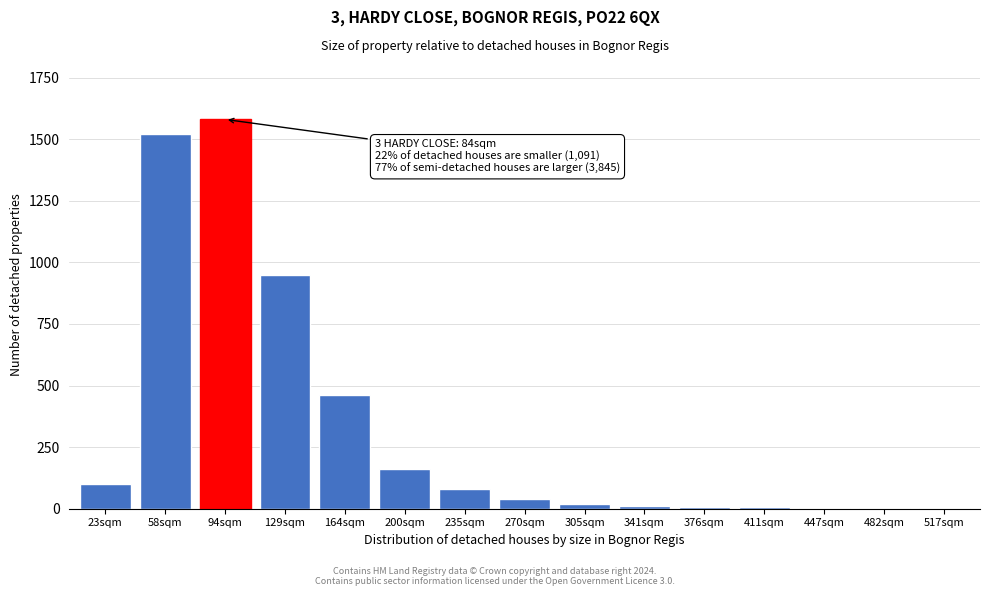

True or false: the data shows 2 at 517sqm.

True